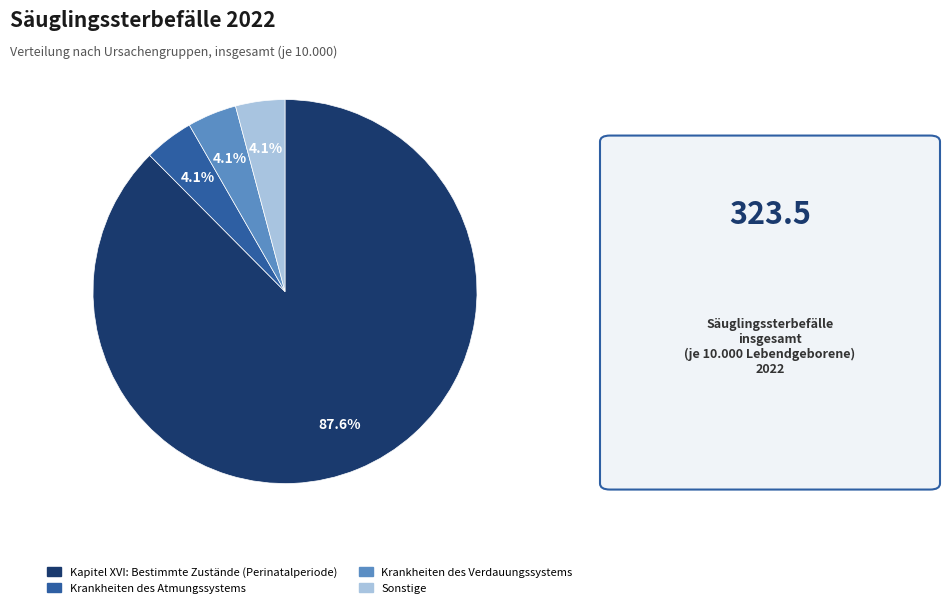

Is it true that Kapitel XVI: Bestimmte Zustände (Perinatalperiode) is 88% of the pie?

True